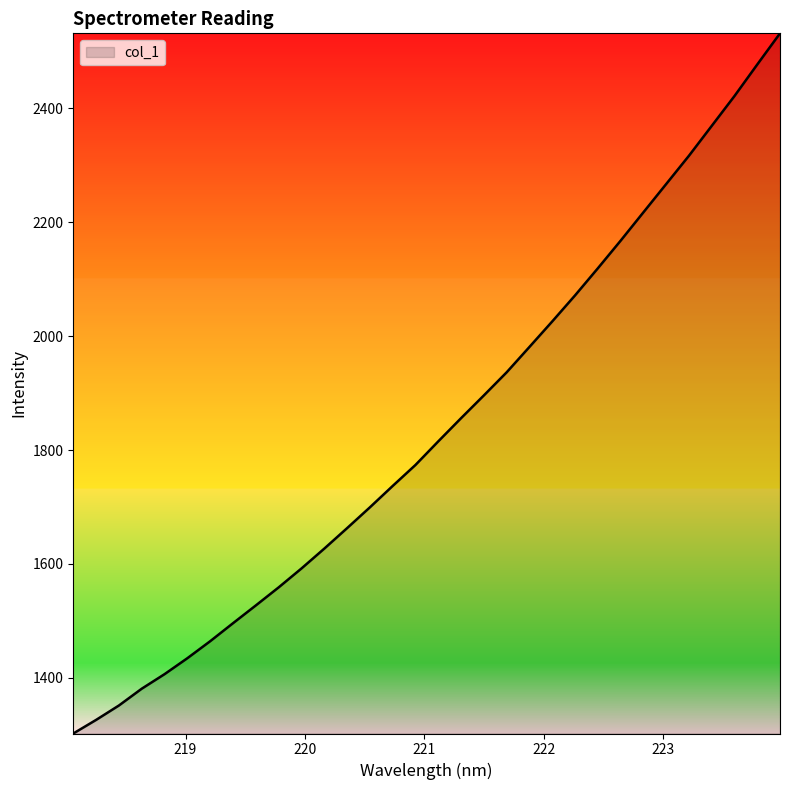

What is the maximum value shown in the chart?

2531.5